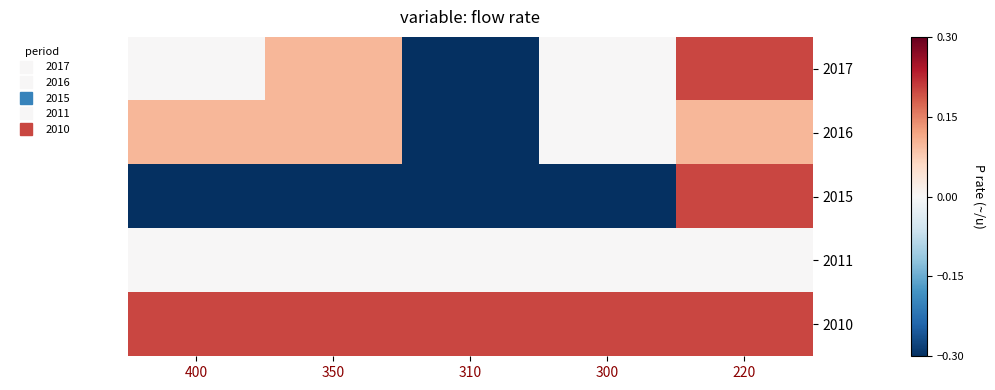

Count the number of categories in the chart.

5